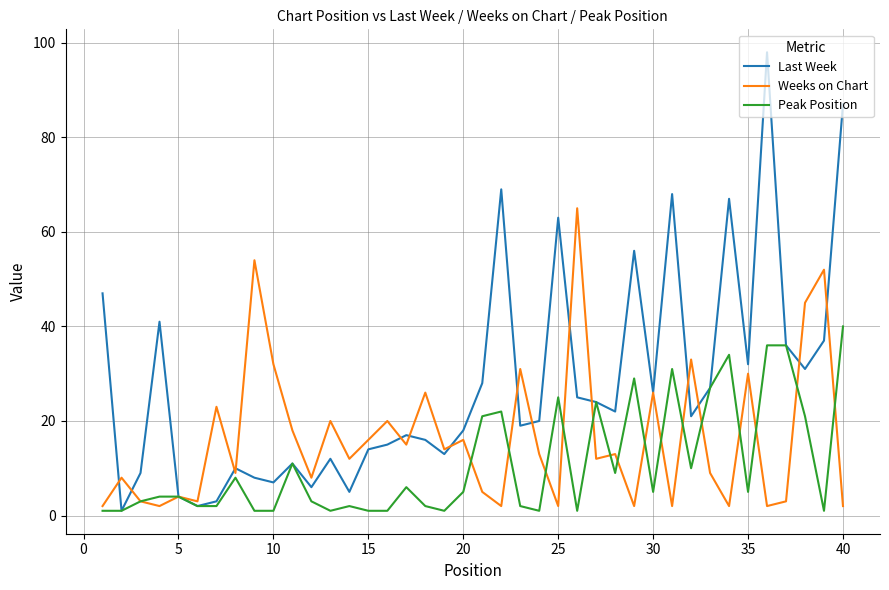

Which series has the largest range (max minus min)?

Last Week